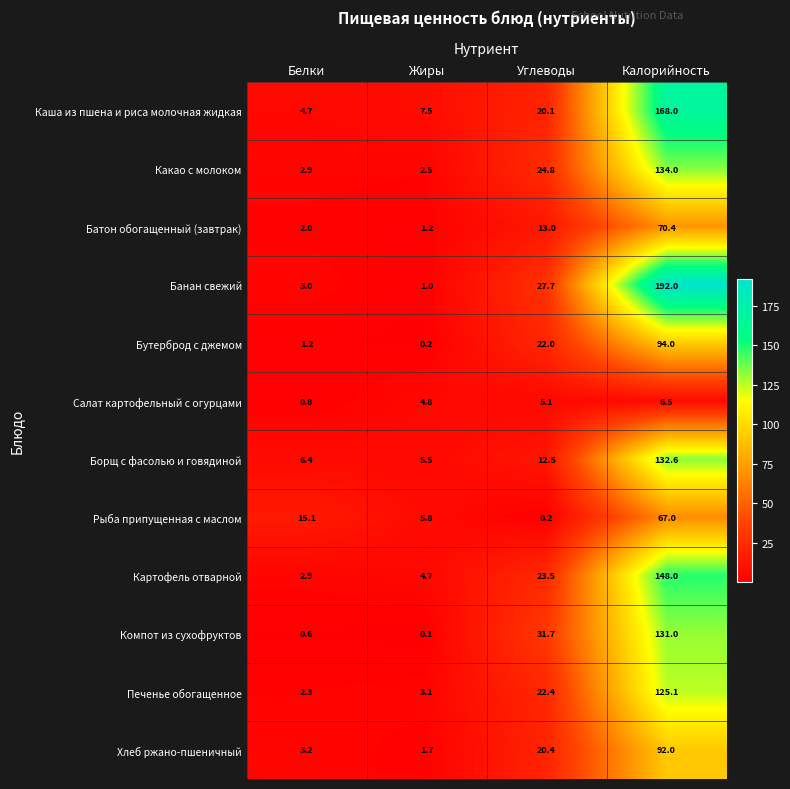

What is the maximum value for Борщ с фасолью и говядиной?

132.6